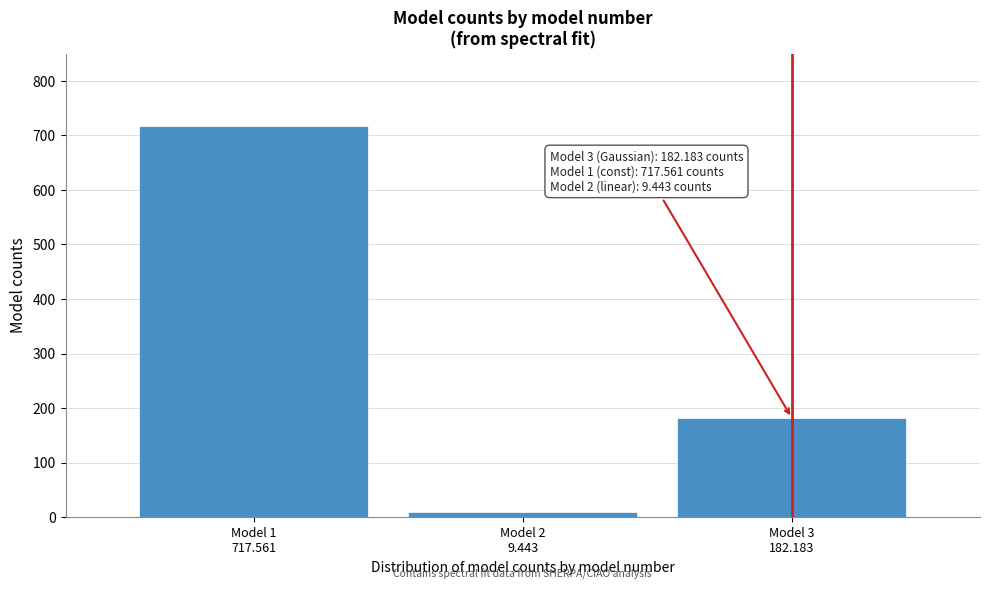

Reading left to right, list all the values displayed in this chart.

717.6	9.4	182.2